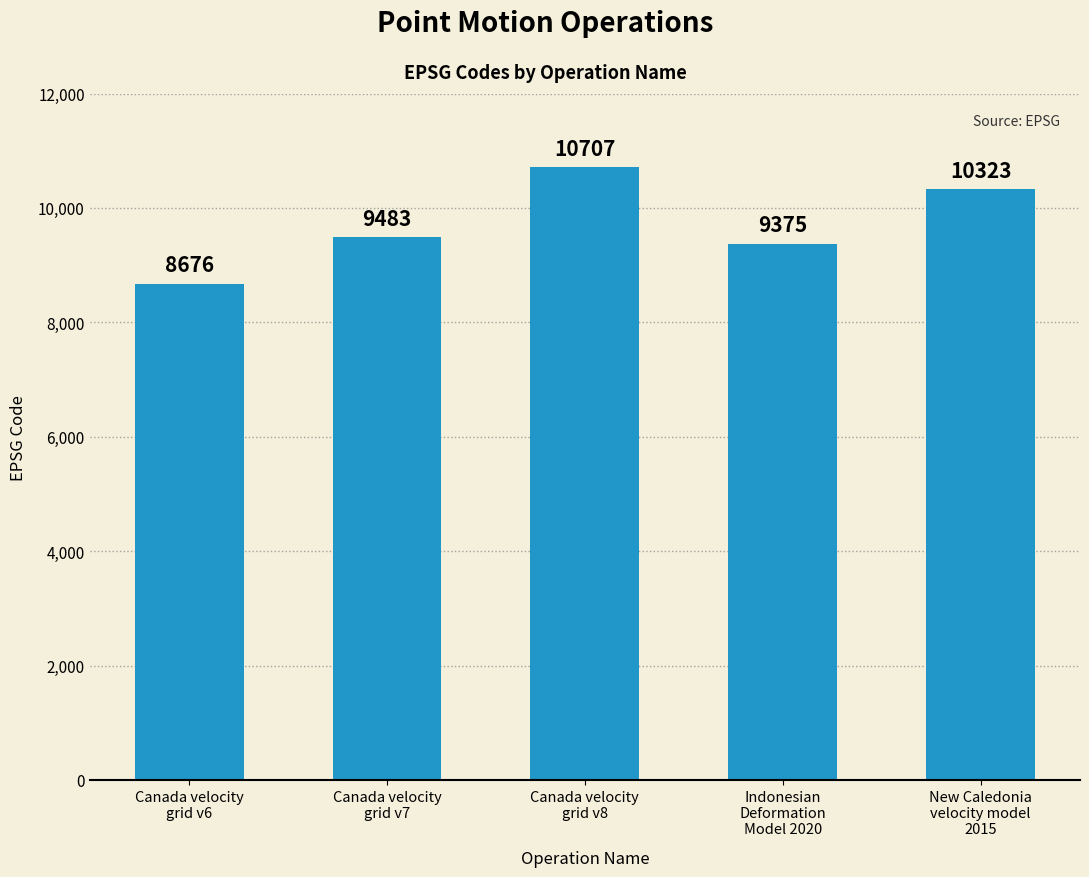

At which category does the chart reach its minimum across all series?

Canada velocity
grid v6